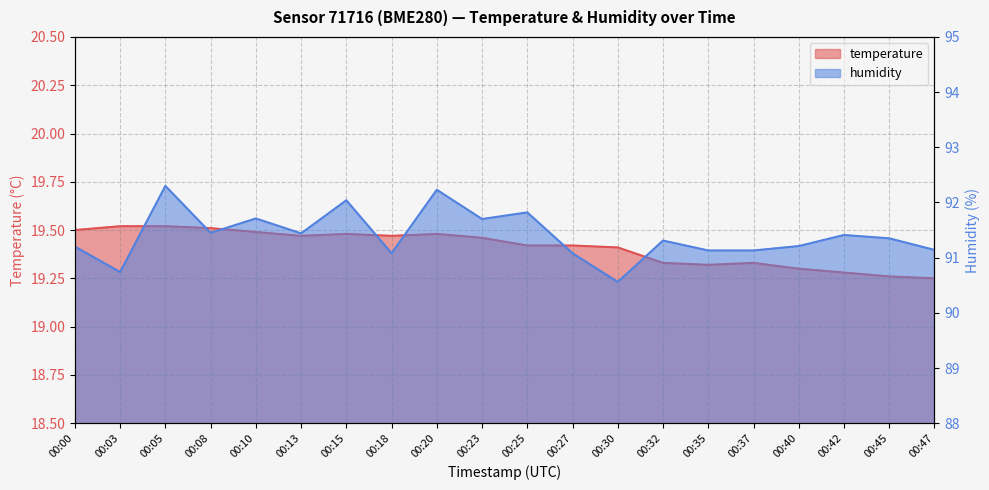

Is it true that humidity equals 91.3 at 00:45?

True